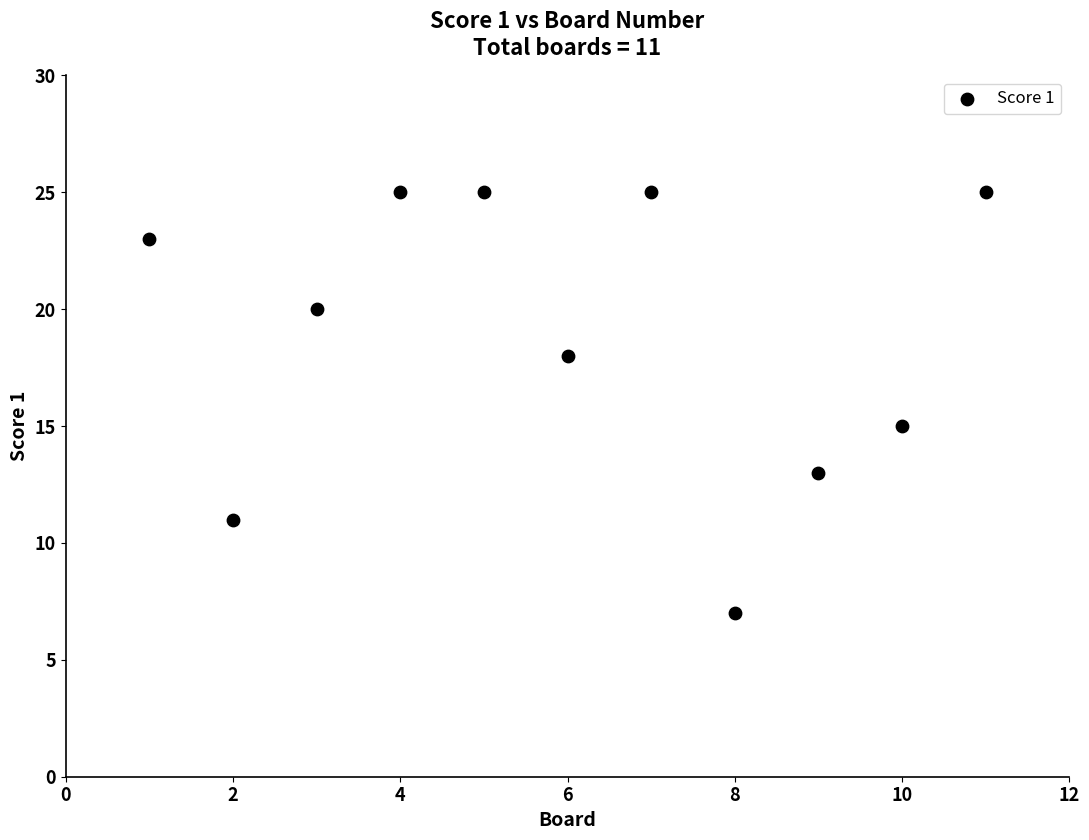

What is the average X value?

6